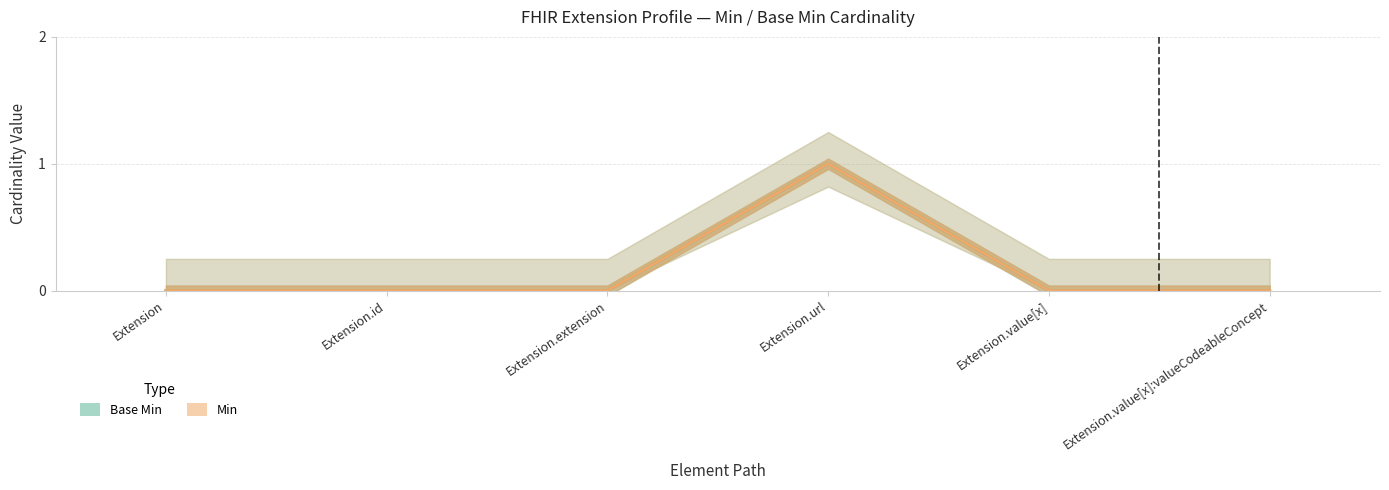

Which has a higher value, Extension.value[x] or Extension.value[x]:valueCodeableConcept?

Extension.value[x]